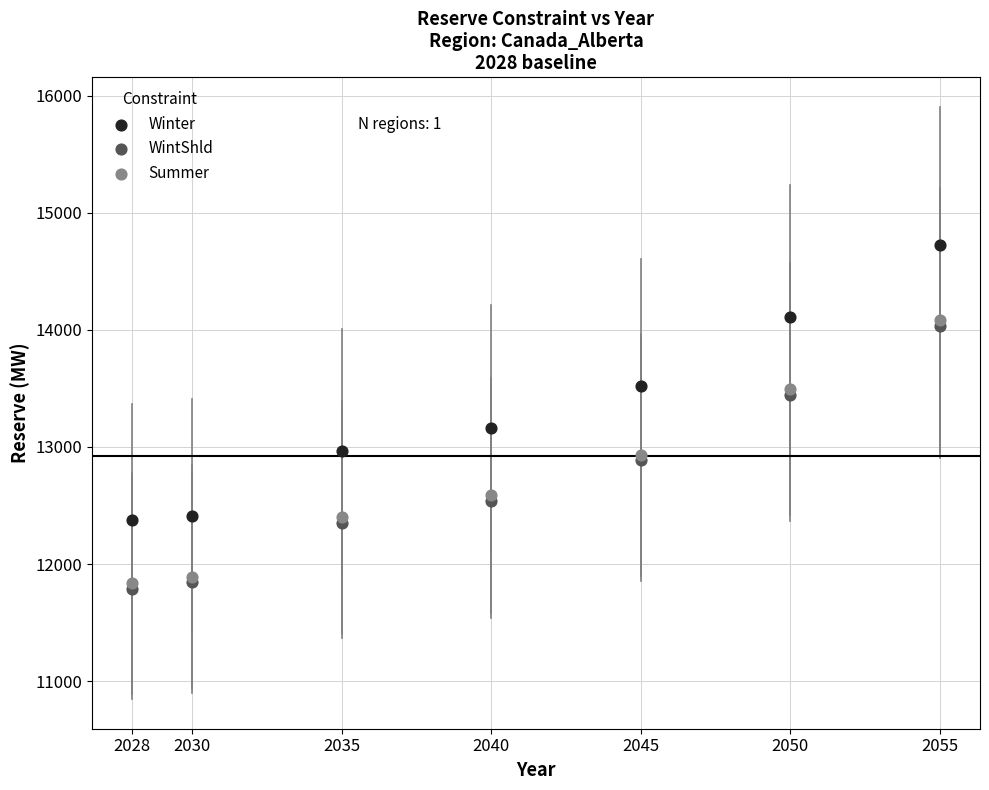

Which series reaches the maximum Y coordinate?

Winter